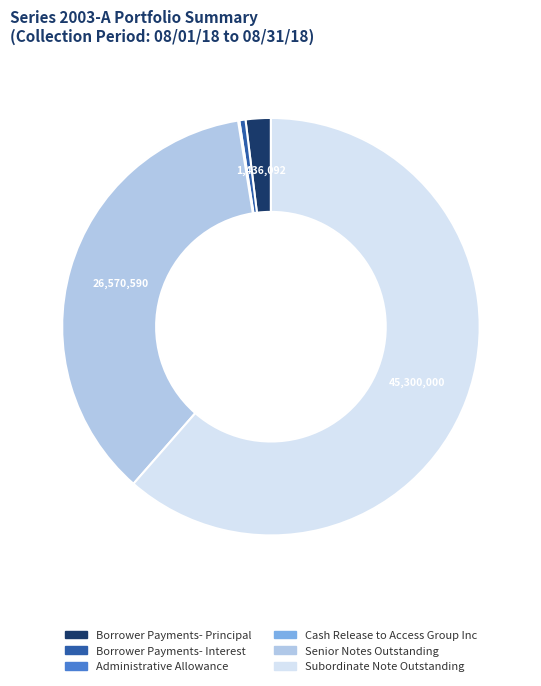

Between Borrower Payments- Principal and Borrower Payments- Interest, which is larger?

Borrower Payments- Principal